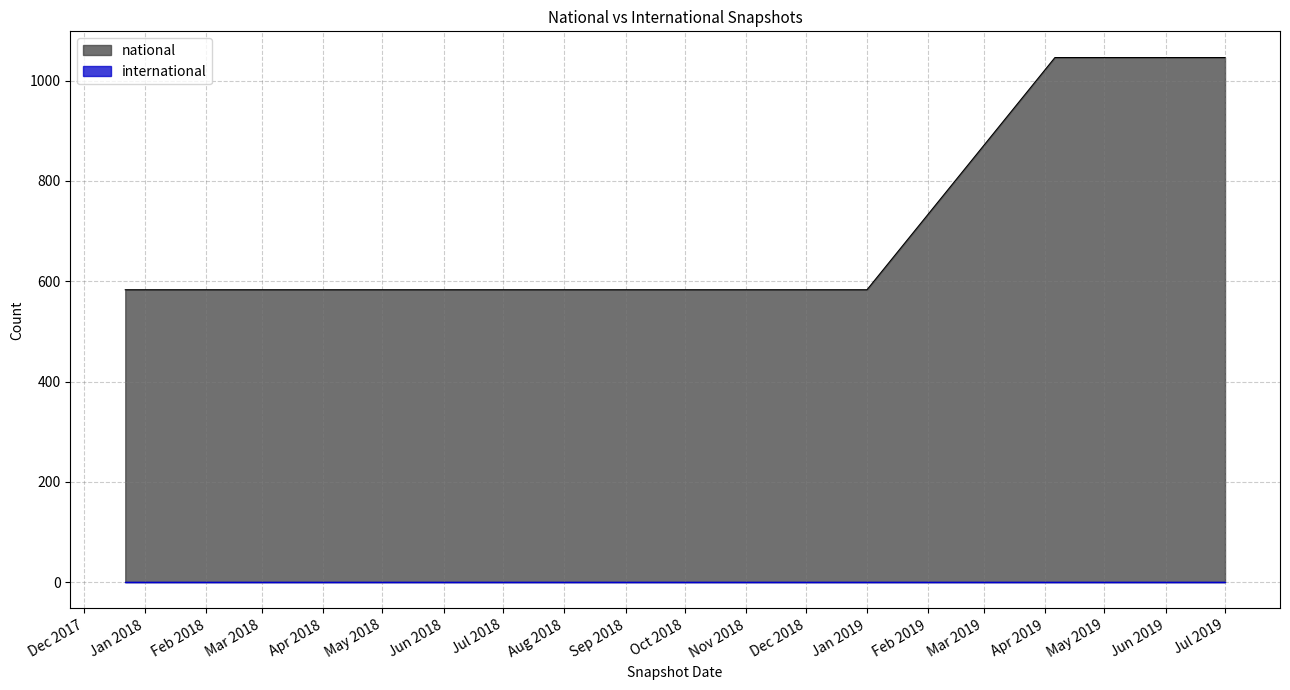

Read the value at 2018-04-09, to the nearest 5.

585